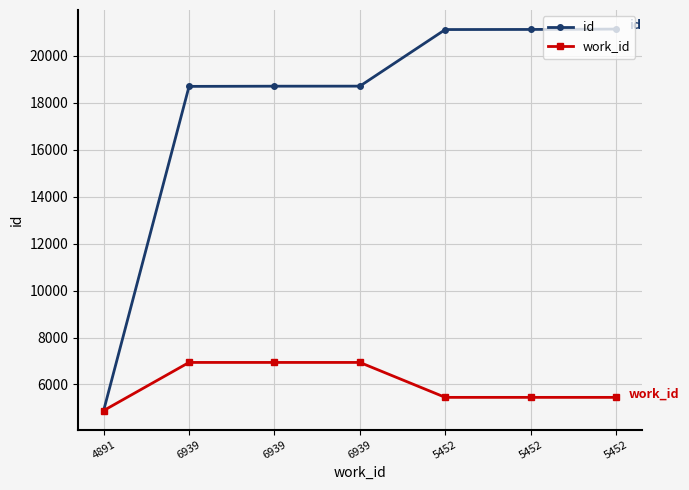

True or false: work_id has more than 0 interior local peaks.

False